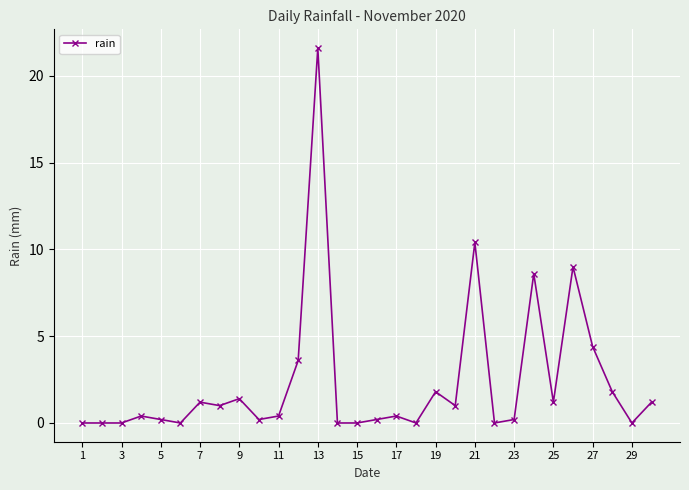

True or false: the data has more than 2 interior local peaks.

True